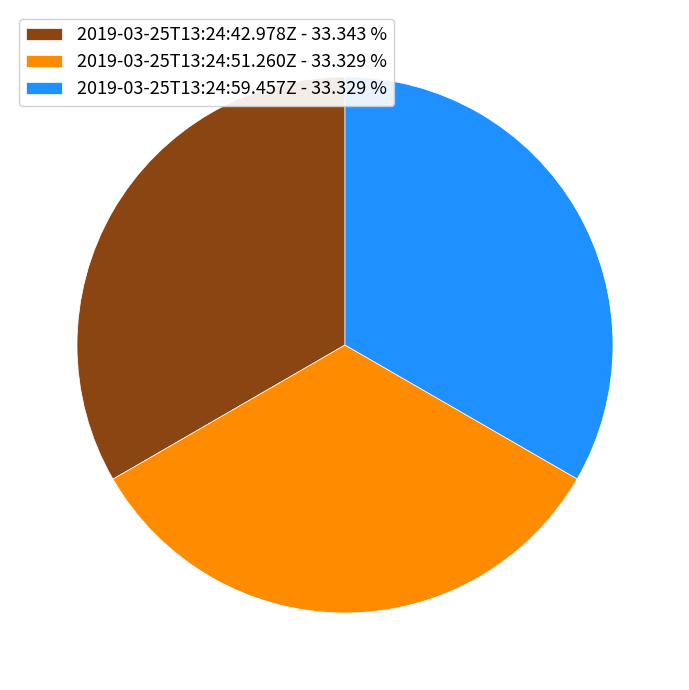

What is the ratio of the value at 2019-03-25T13:24:42.978Z - 33.343 % to the value at 2019-03-25T13:24:51.260Z - 33.329 %?

1.0